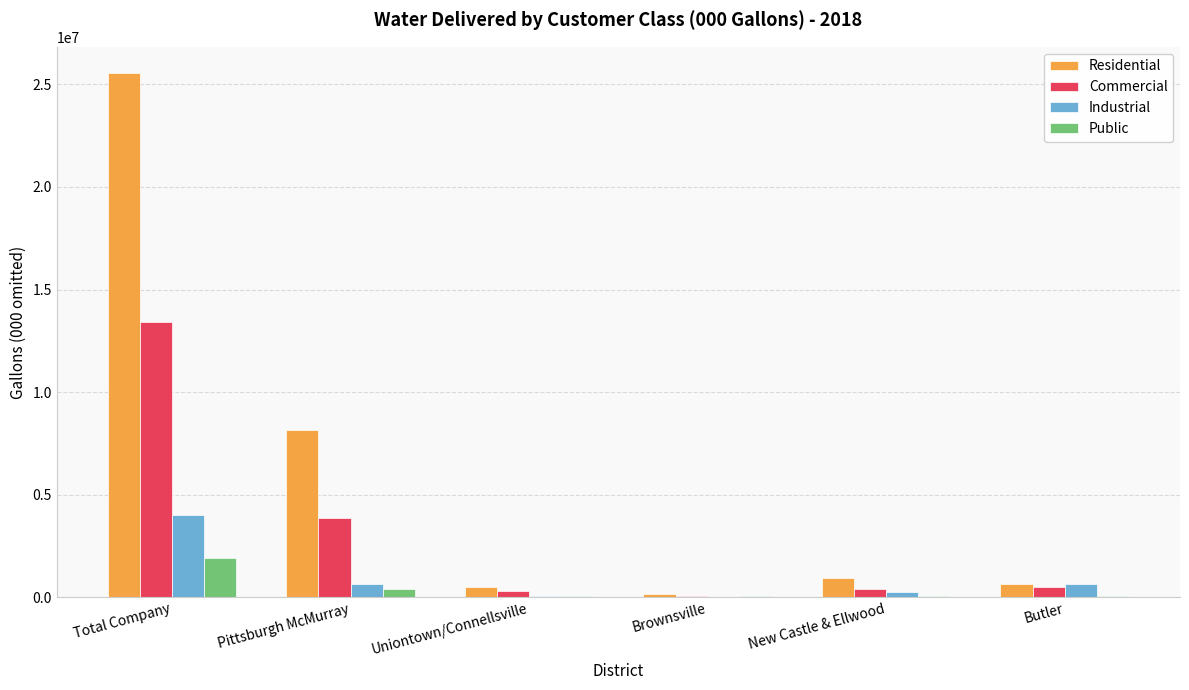

Between Pittsburgh McMurray and Butler, which series saw the biggest shift?

Residential